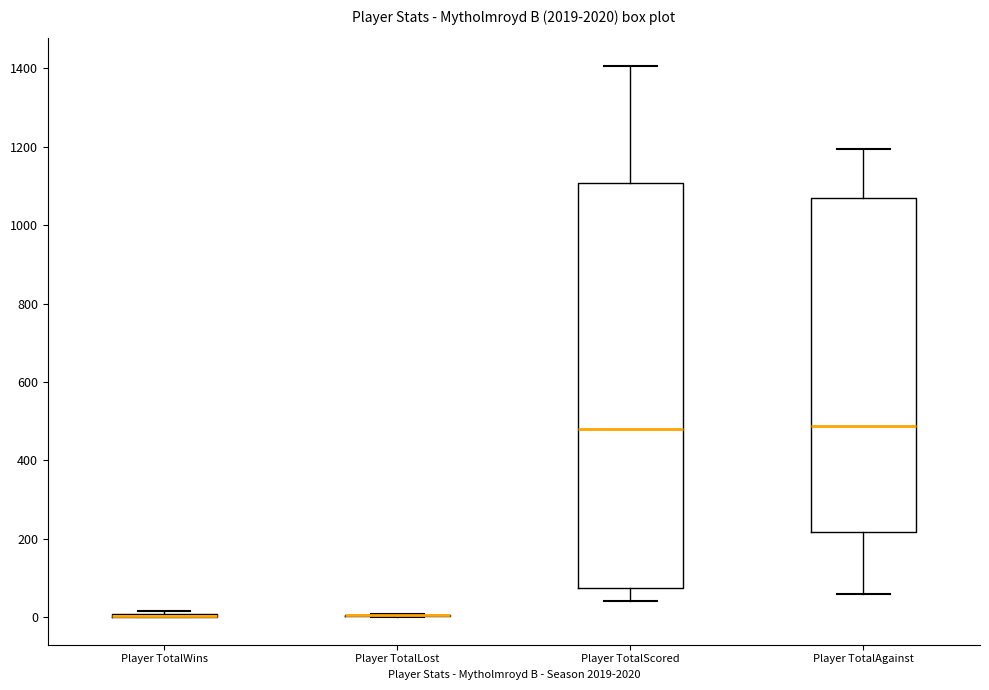

Which box is the tallest, from its lower edge to its upper edge?

Player TotalScored